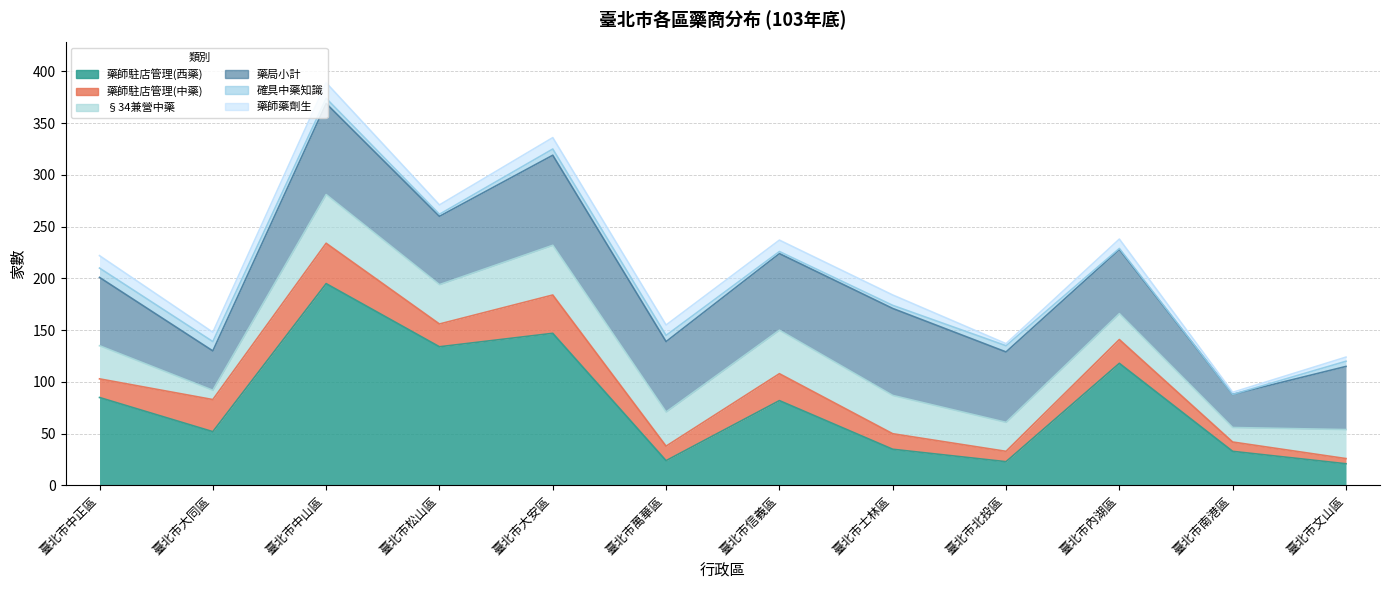

What is the sum of all §34兼營中藥 values?

381